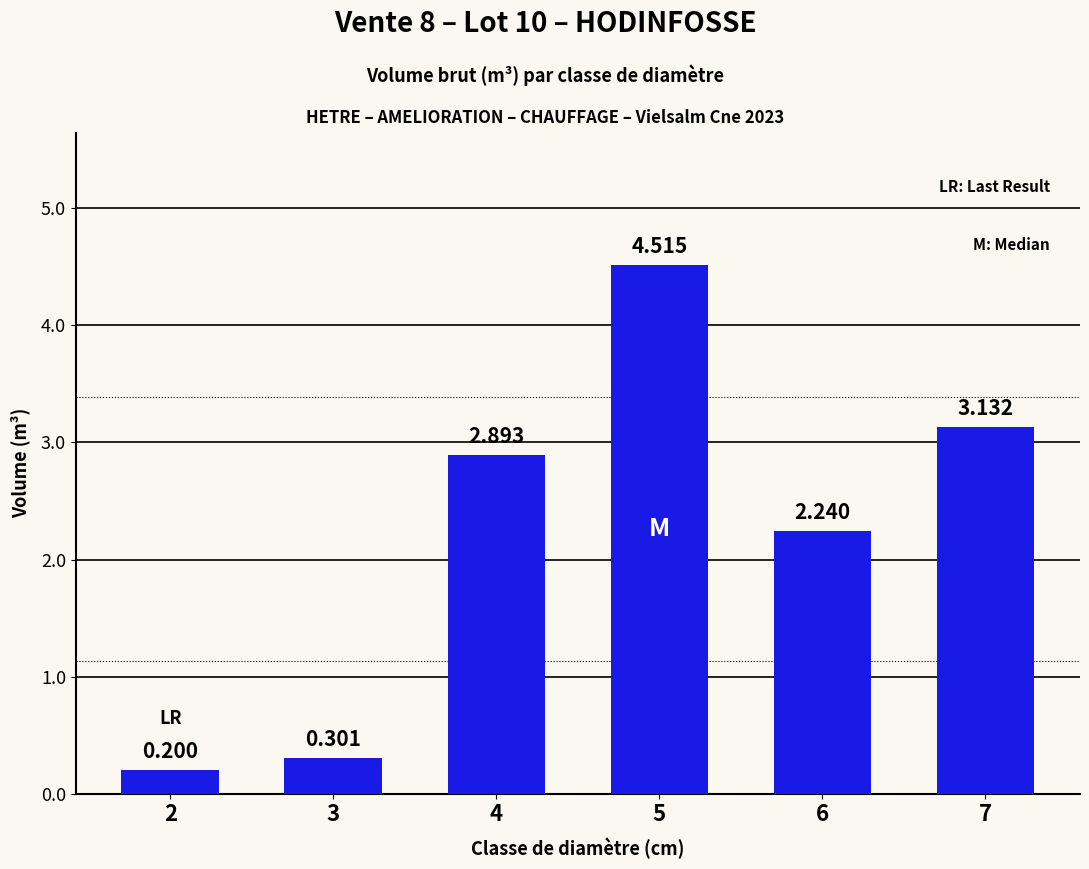

How many data points are less than 2?

2